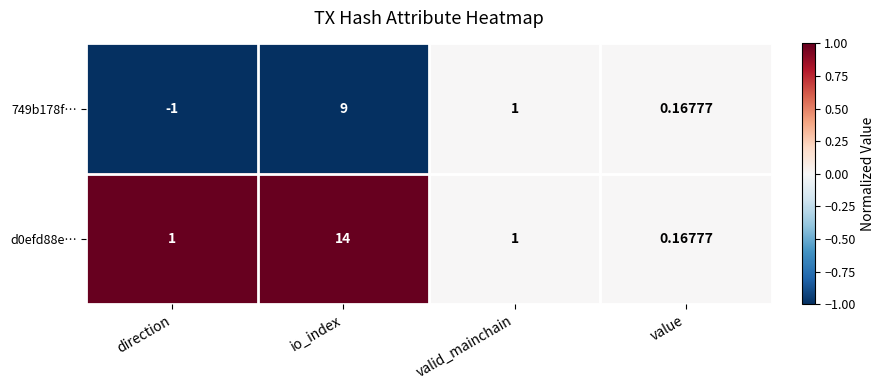

Which category has the highest value across all series?

io_index